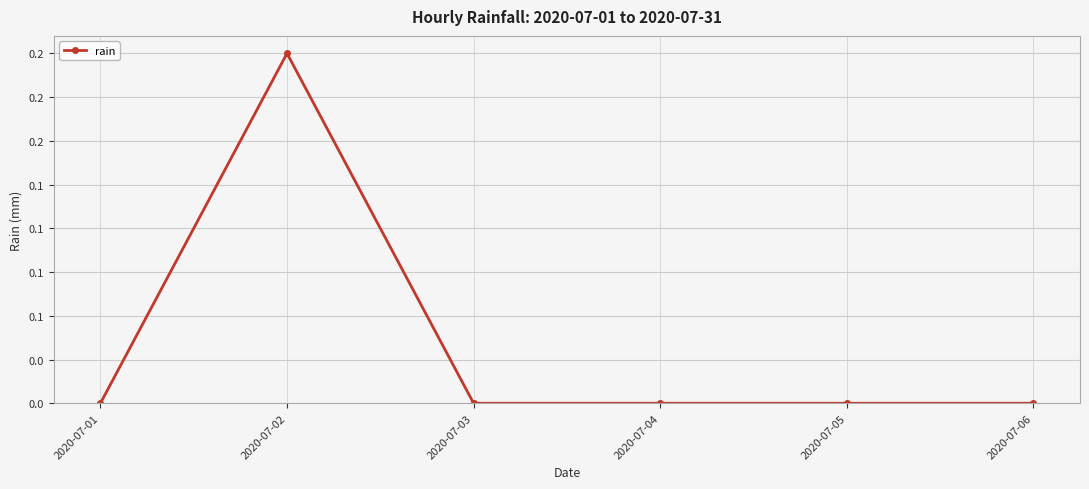

At which category does the chart reach its minimum across all series?

2020-07-01